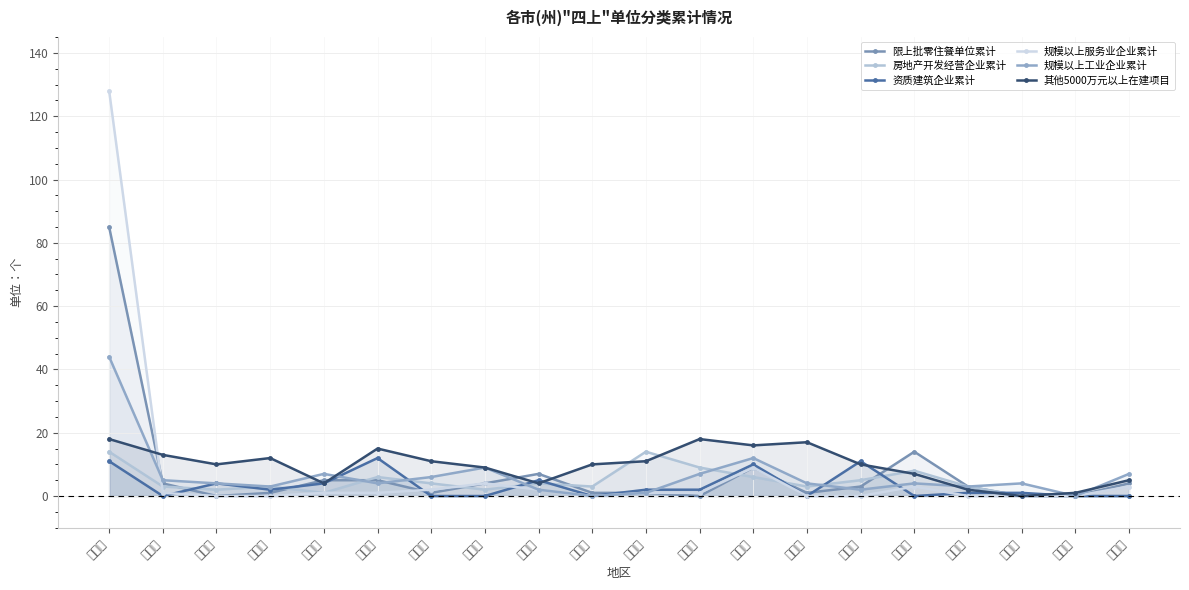

What is the average value of the 房地产开发经营企业累计 series?

4